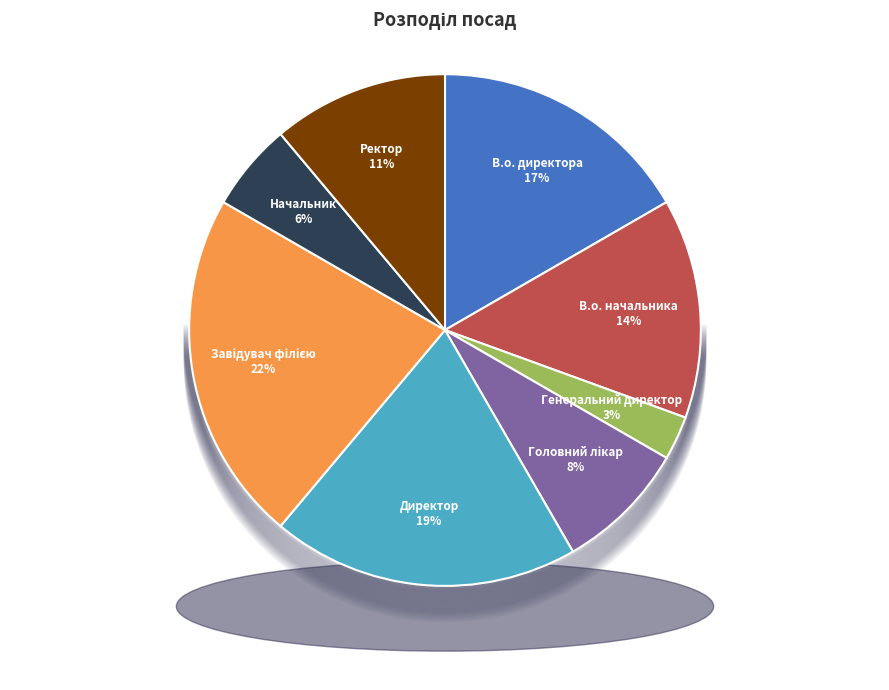

How many segments does this pie chart have?

8